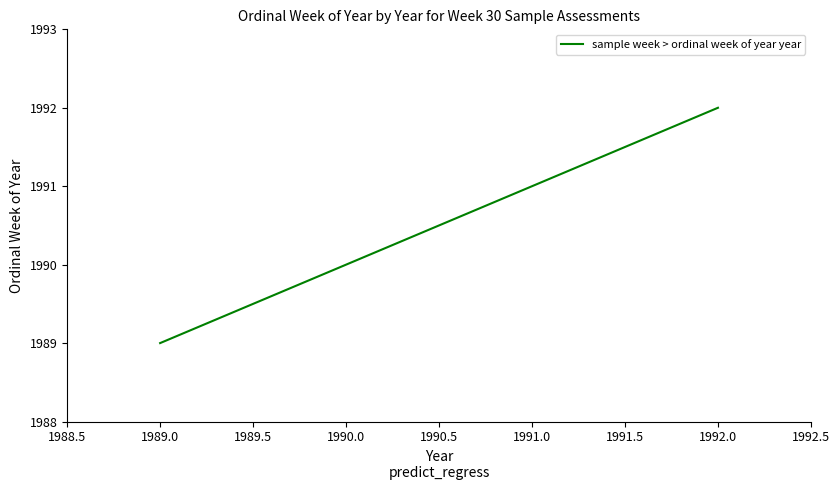

How many lines are shown in the chart?

1